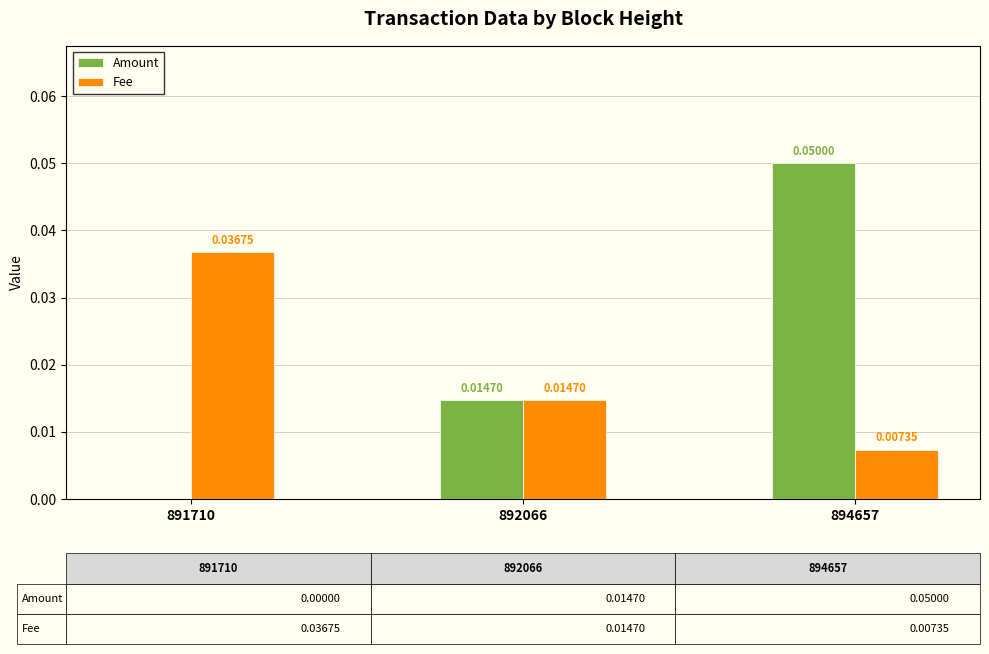

The value of Amount at 891710 is 0.0. True or false?

True